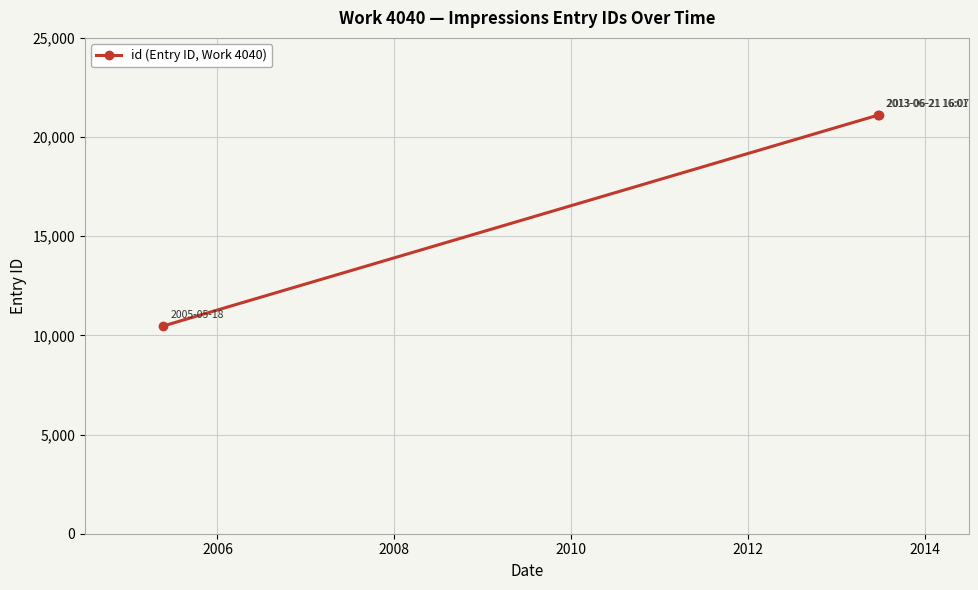

What is the sum of all values?

52667